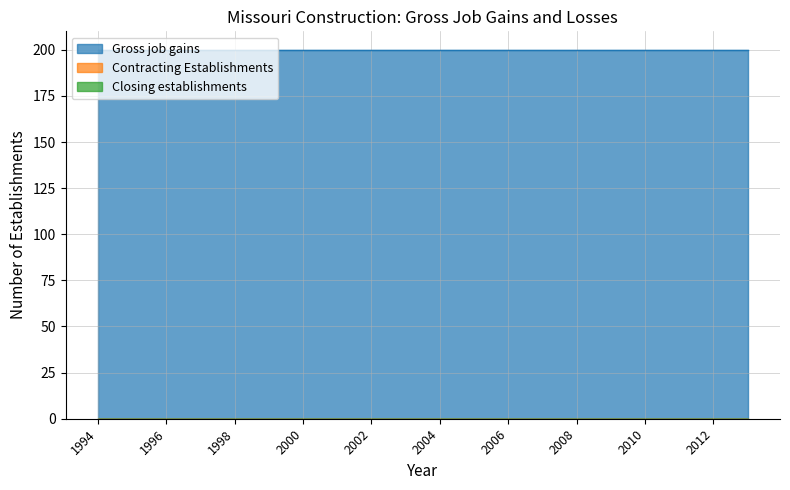

What is the total value across all series at 2008?

200